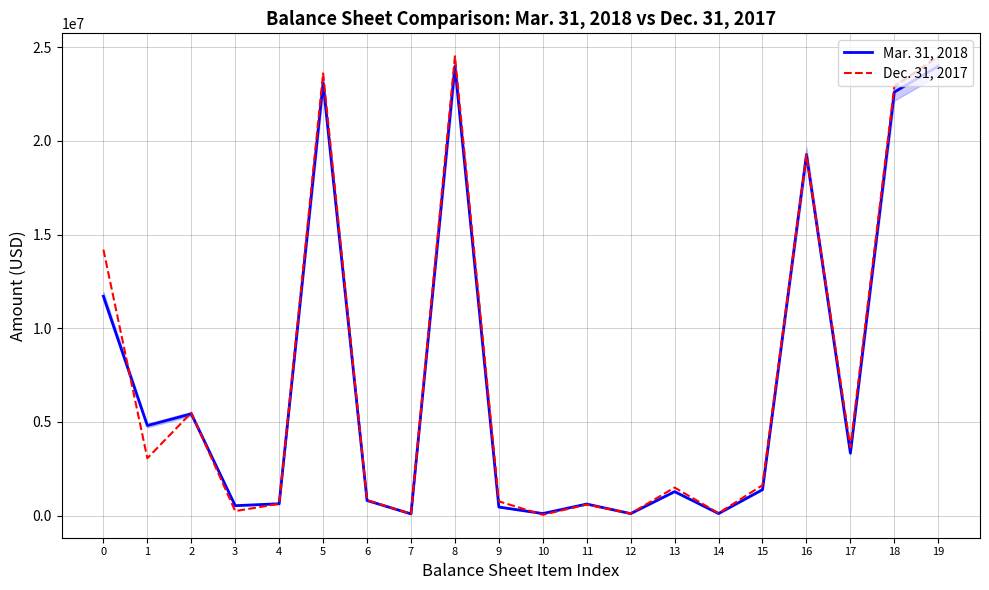

Which series has the widest spread of values?

Dec. 31, 2017